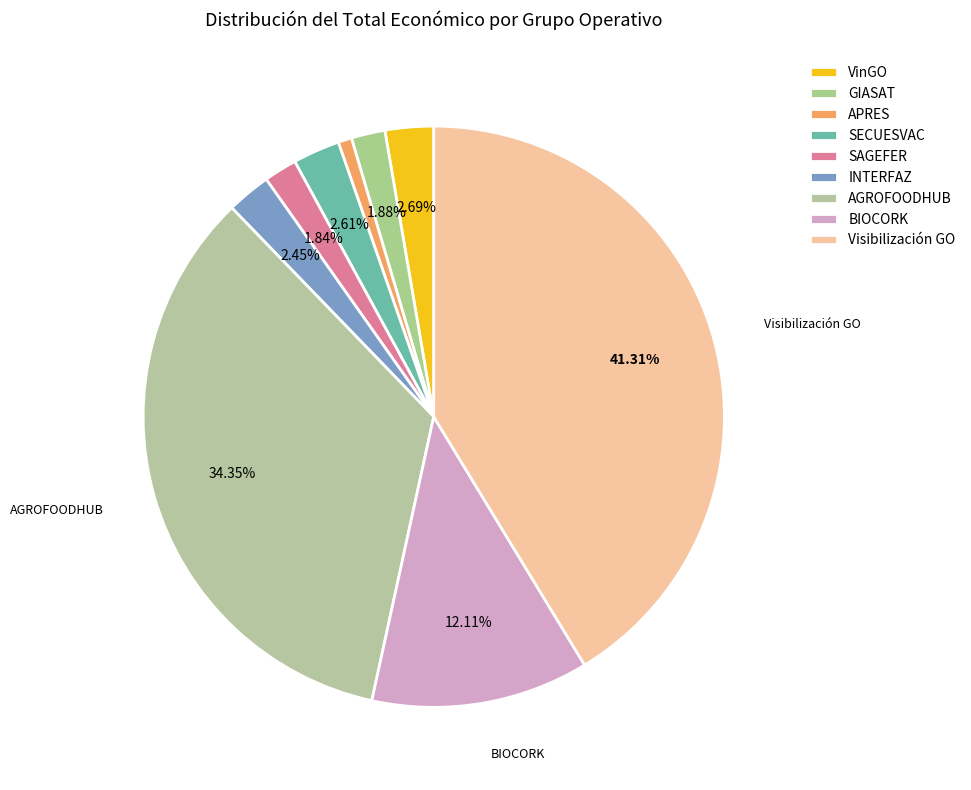

Count the number of slices in the pie.

9